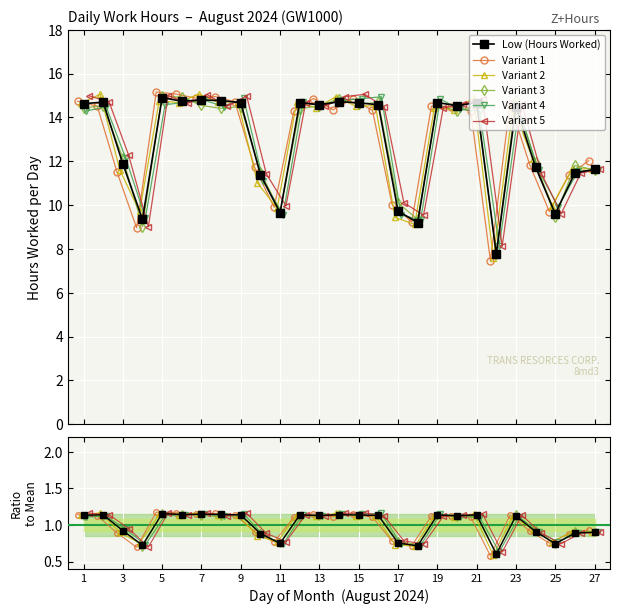

List the labels in order of value, smallest first.

22, 18, 4, 25, 11, 17, 10, 26, 27, 24, 3, 23, 20, 13, 16, 1, 15, 9, 12, 19, 21, 2, 14, 6, 8, 7, 5